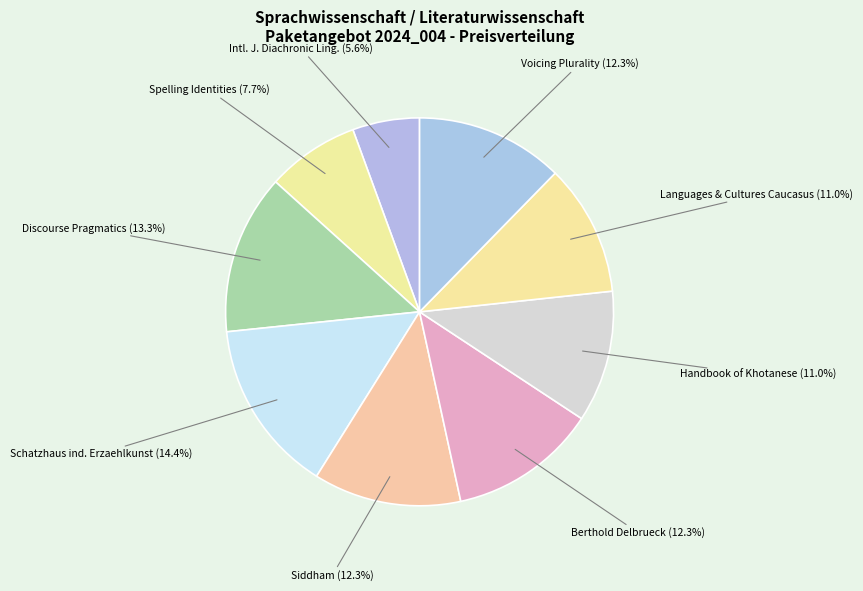

What is the smallest slice in the pie chart?

Intl. J. Diachronic Ling. (5.6%)